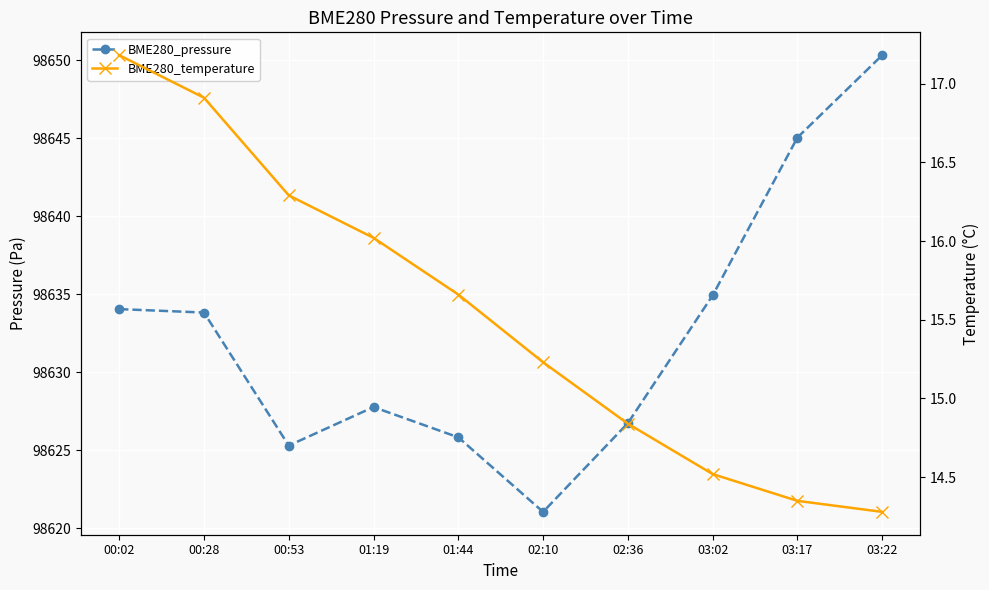

Which has a higher value, 02:36 or 03:02?

03:02